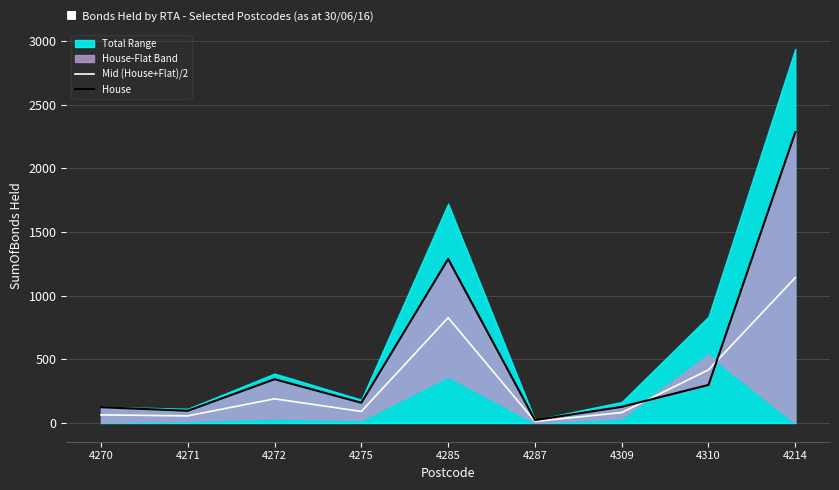

Which series changed the most between 4272 and 4285?

House